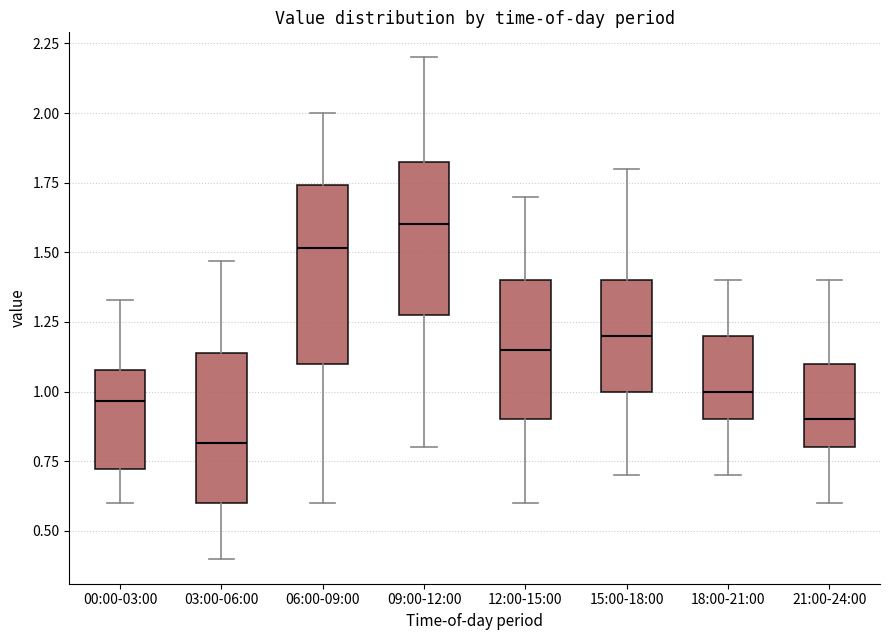

Comparing the boxes themselves (not the whiskers), which one is the tallest?

06:00-09:00